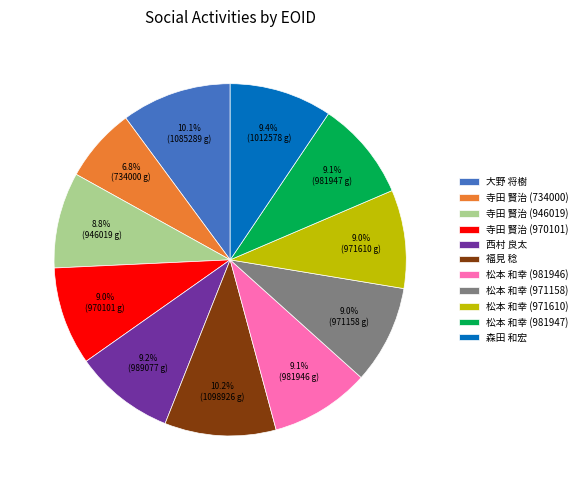

Which slice is the smallest?

寺田 賢治 (734000)